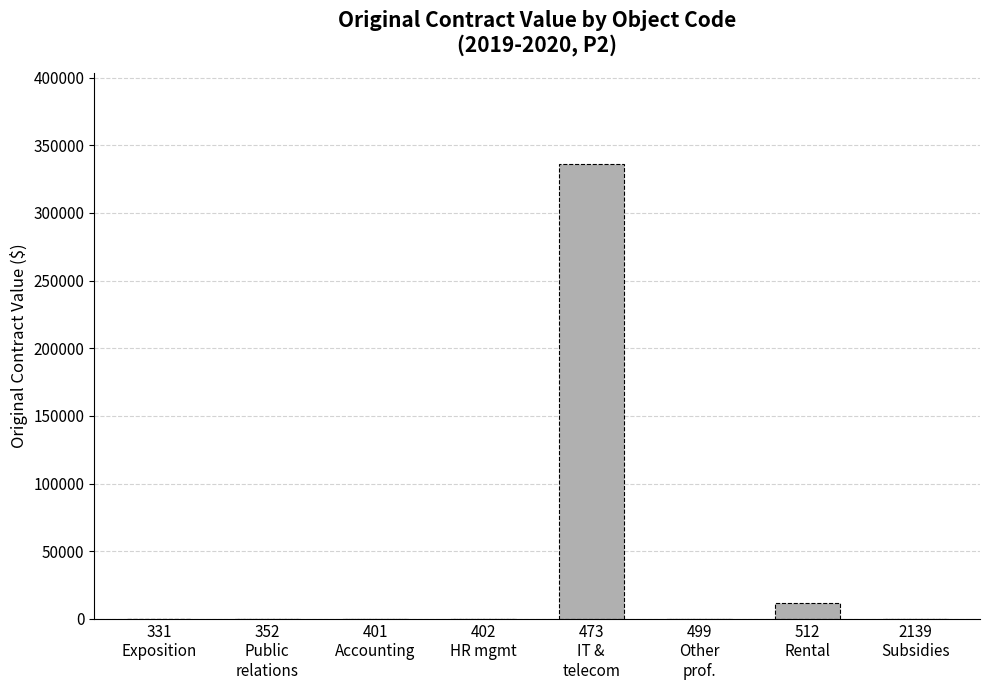

True or false: the data shows -128934.9 at 401
Accounting.

False